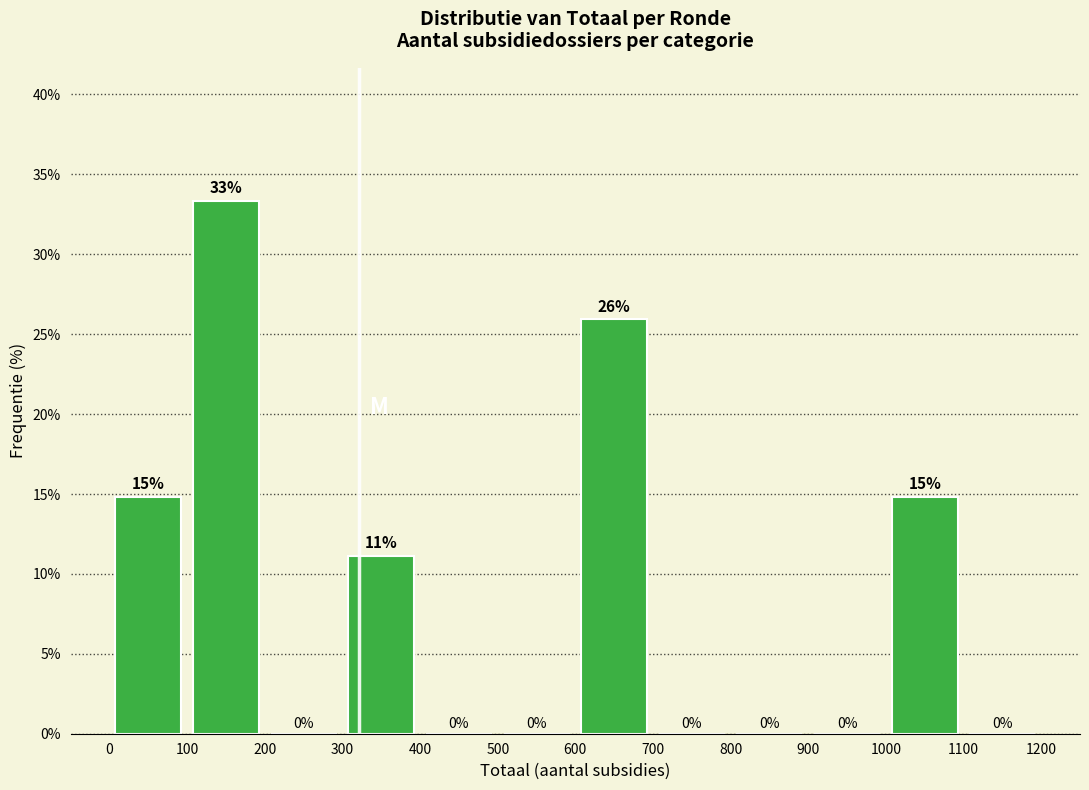

Which range on the x-axis has the tallest bar?

100 to 200